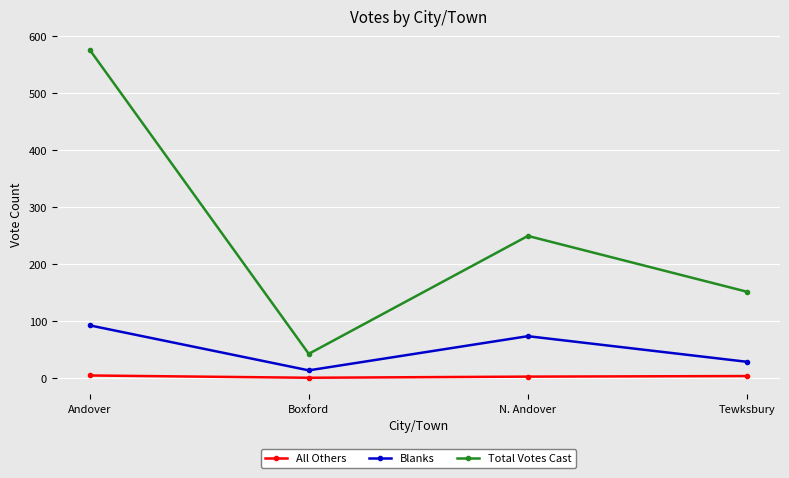

What is the label of the 4th point from the right?

Andover